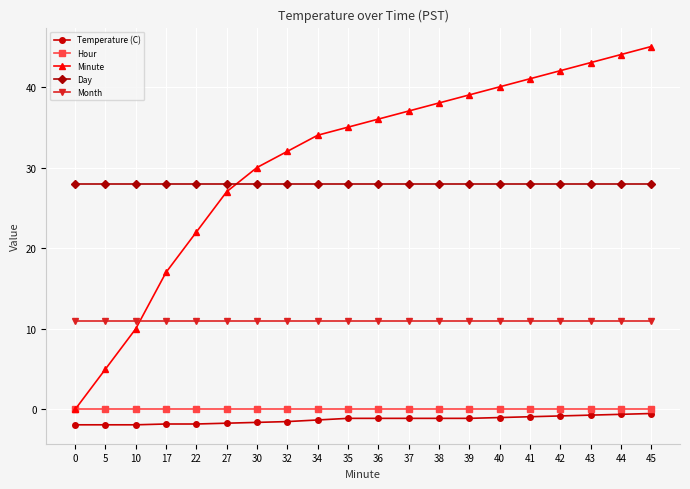

True or false: Temperature (C) and Hour cross at least once.

False